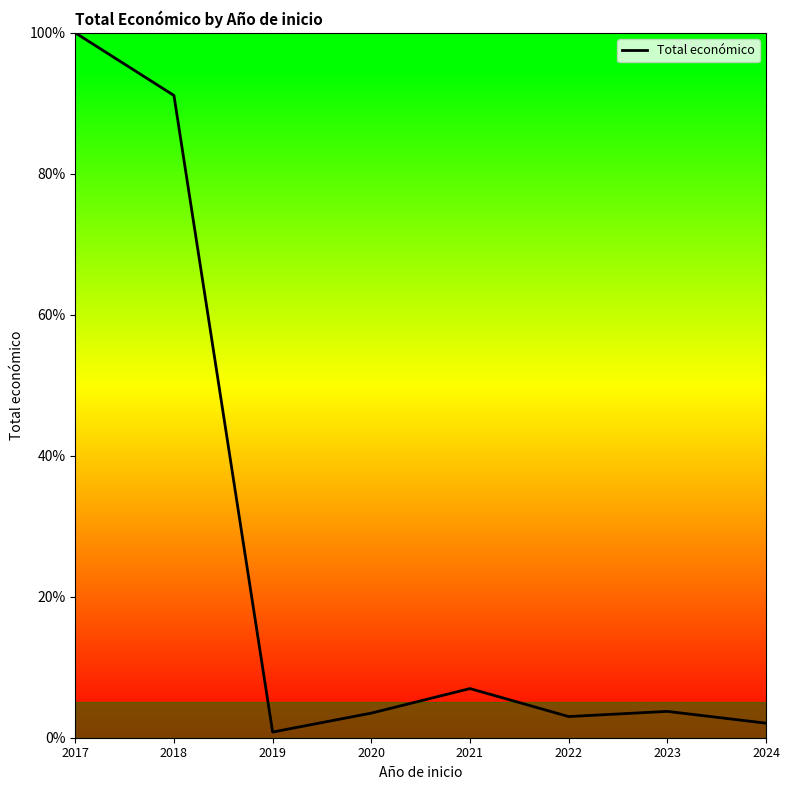

What is the maximum value shown in the chart?

100.0